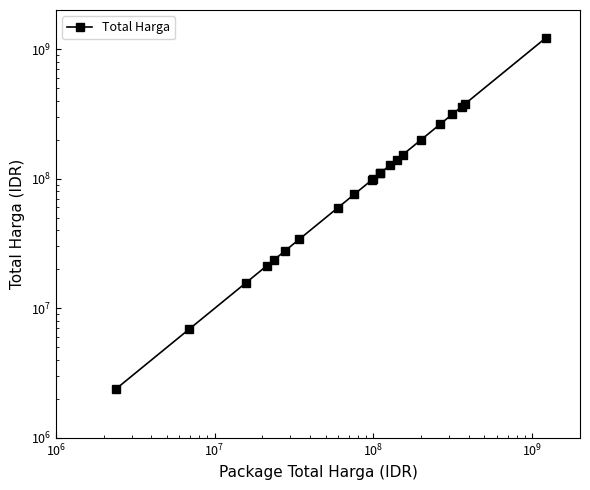

True or false: the data has more than 0 interior local peaks.

False